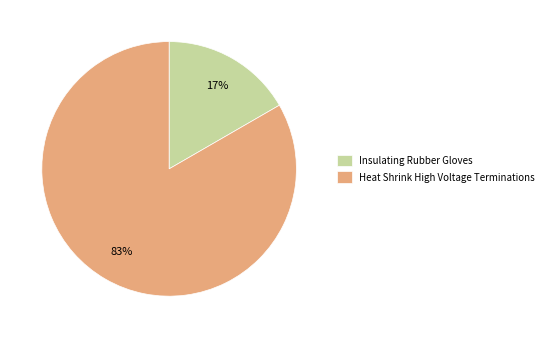

Is the sum of Insulating Rubber Gloves and Heat Shrink High Voltage Terminations greater than half?

Yes